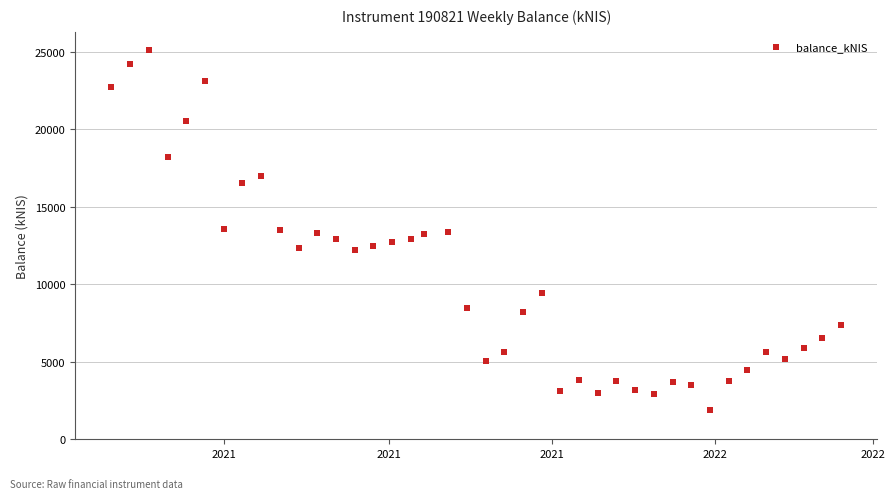

What is the range of X values (max minus min)?

273.0